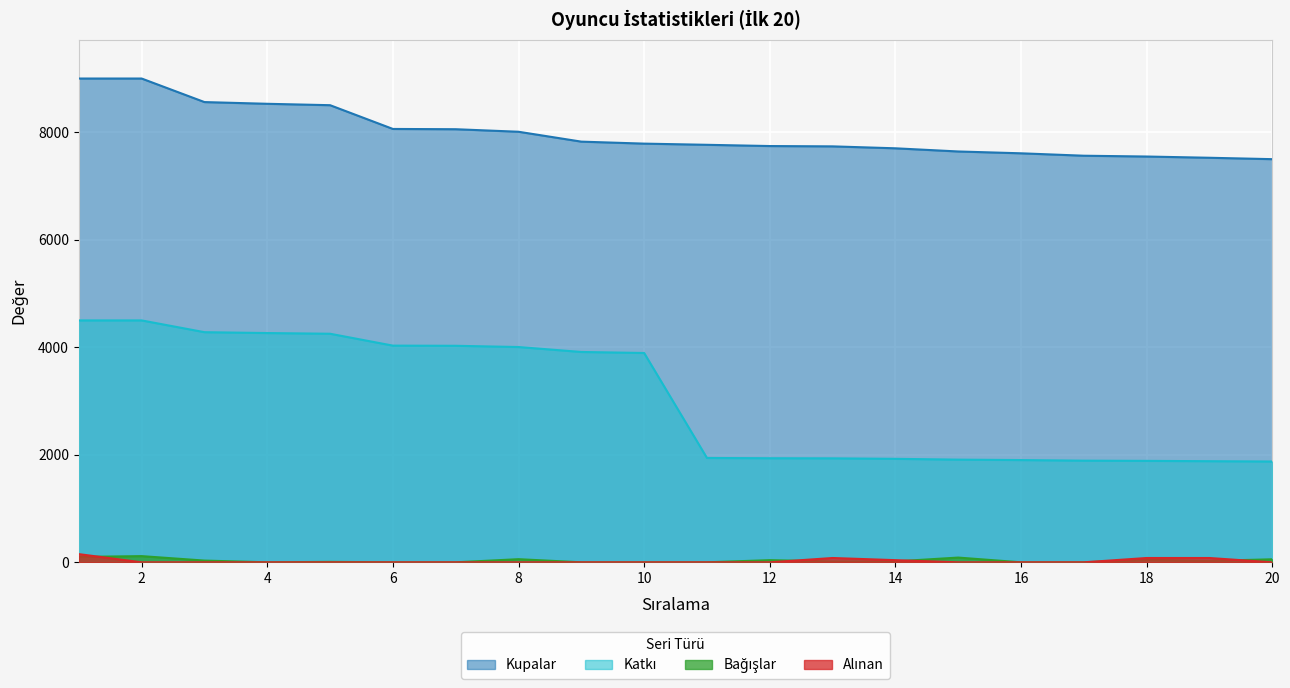

Which series has the widest spread of values?

Katkı